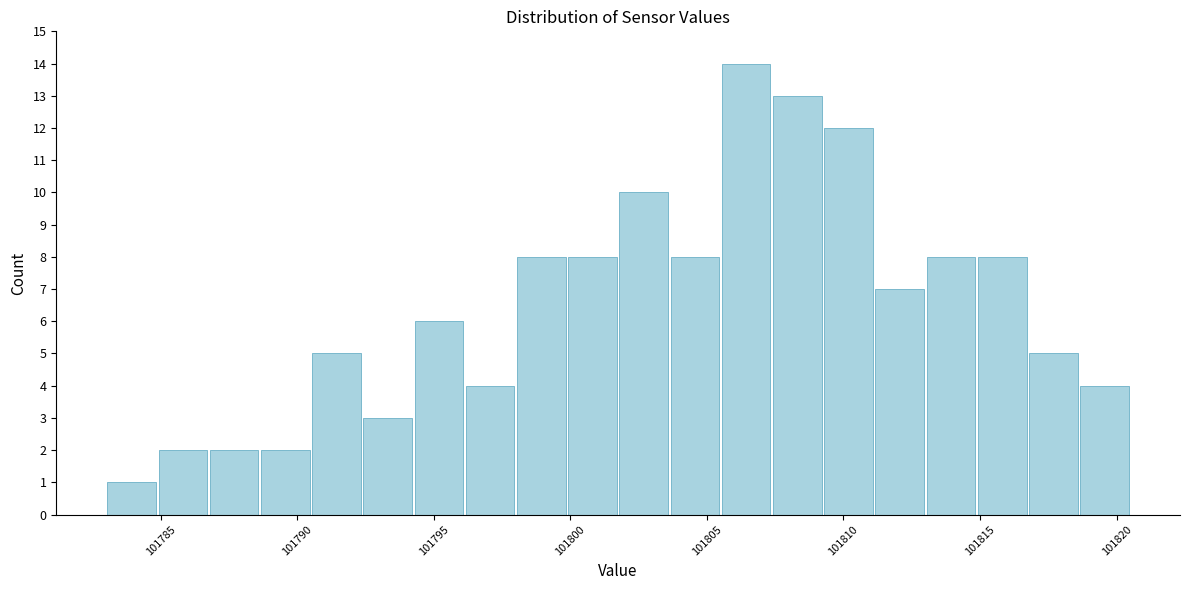

Around what value on the x-axis is the tallest bar? Give the approximate position of its centre, as read against the axis.

101806.5